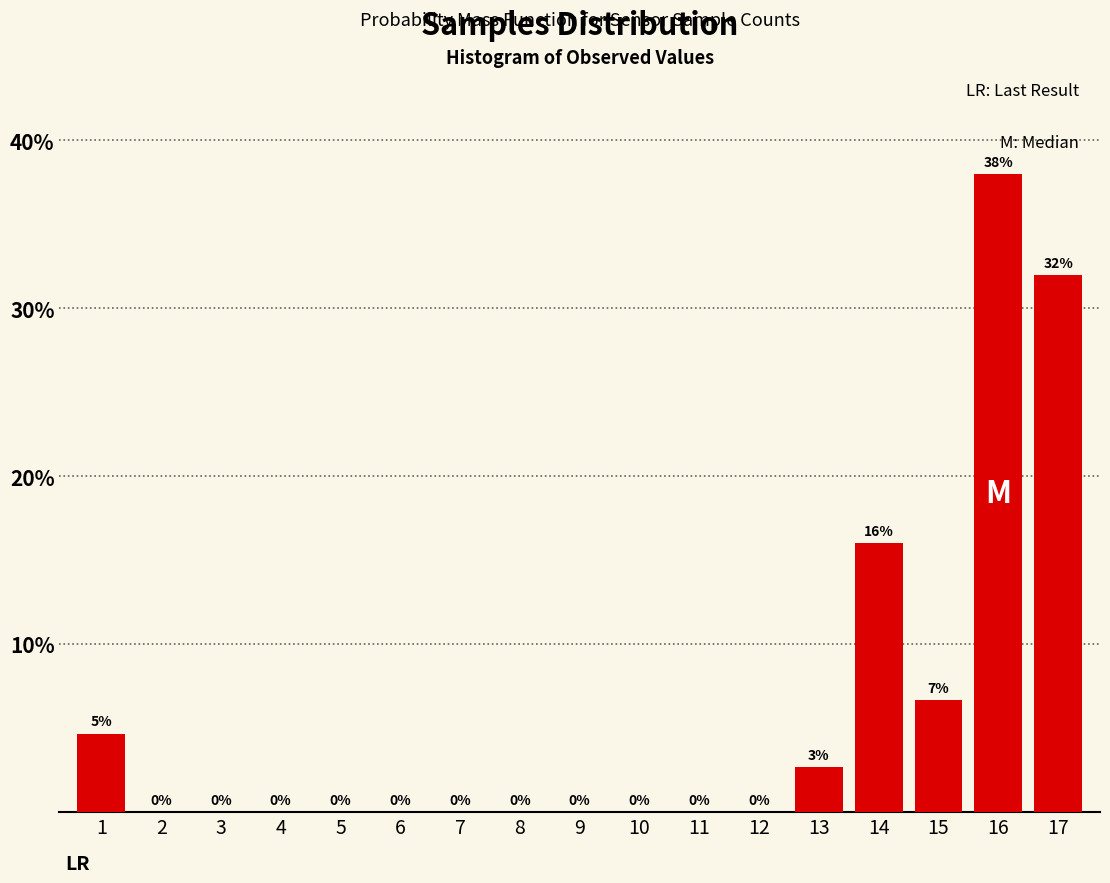

At which label is the value closest to 19?

14